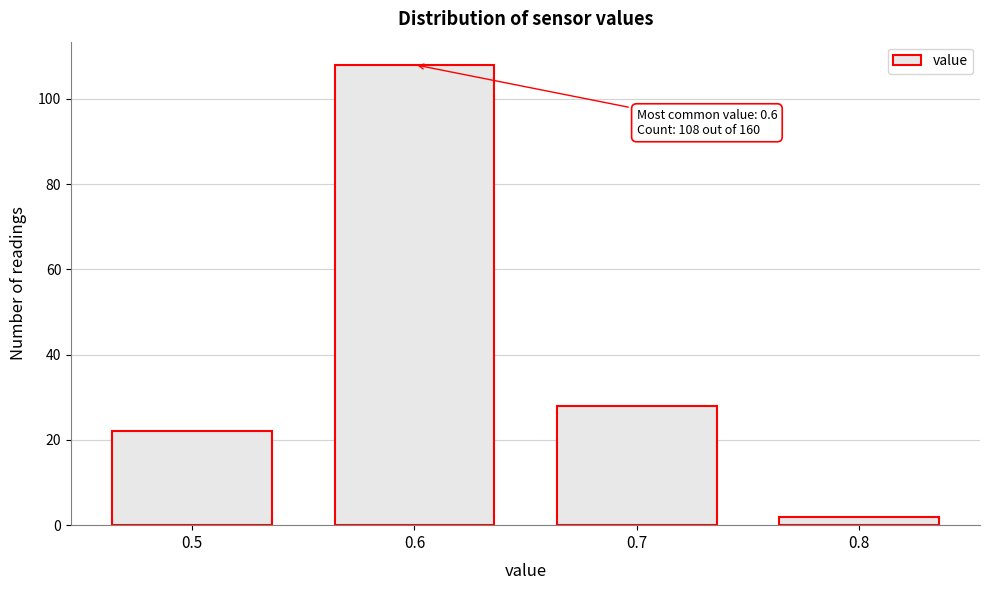

Reading left to right, extract all data points from this chart.

0.5=22	0.6=108	0.7=28	0.8=2